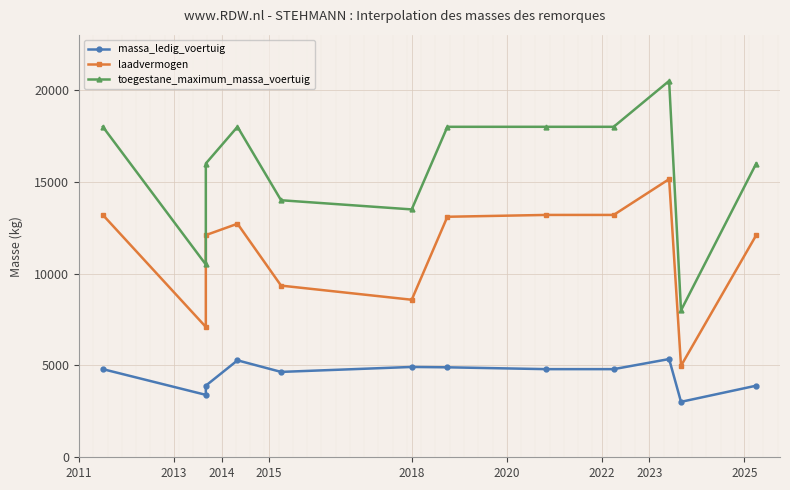

How many lines are shown in the chart?

3